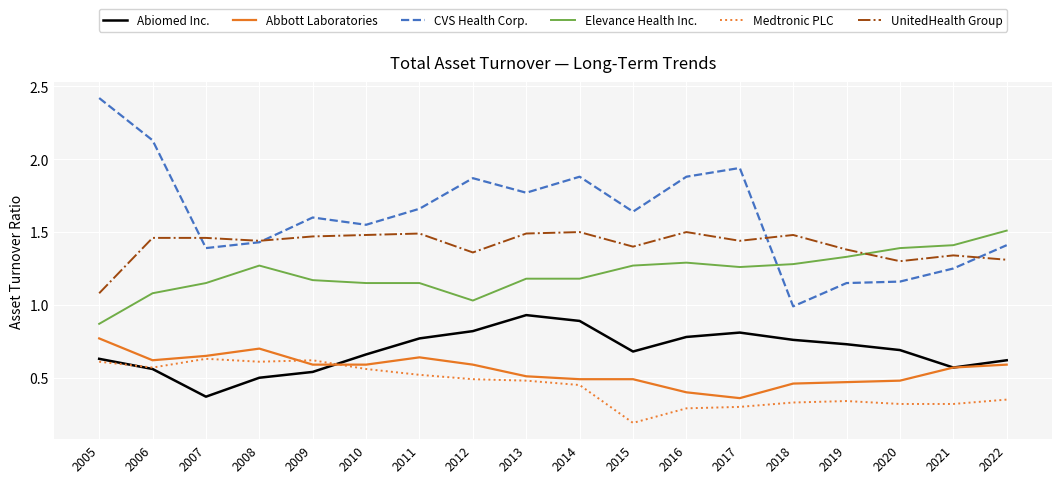

Is the value of Abbott Laboratories at 2018 greater than the value of Medtronic PLC at 2017?

Yes